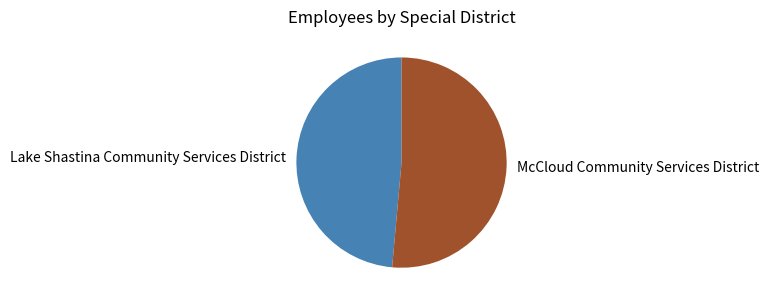

Does Lake Shastina Community Services District represent more than half of the total?

No